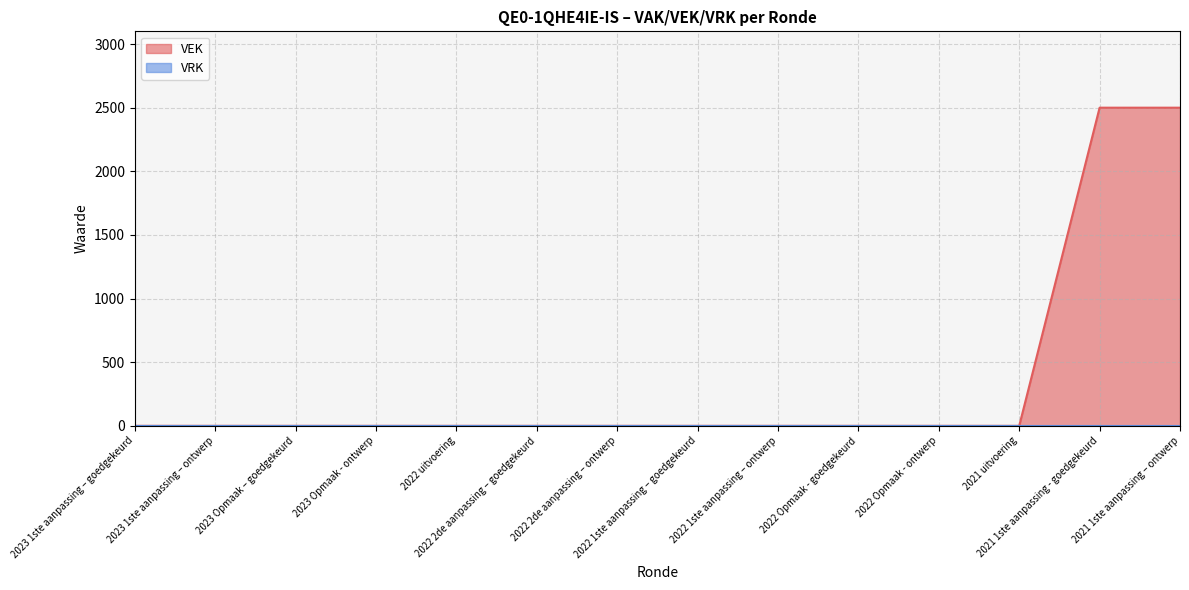

What is the label of the 1st point from the right?

2021 1ste aanpassing – ontwerp